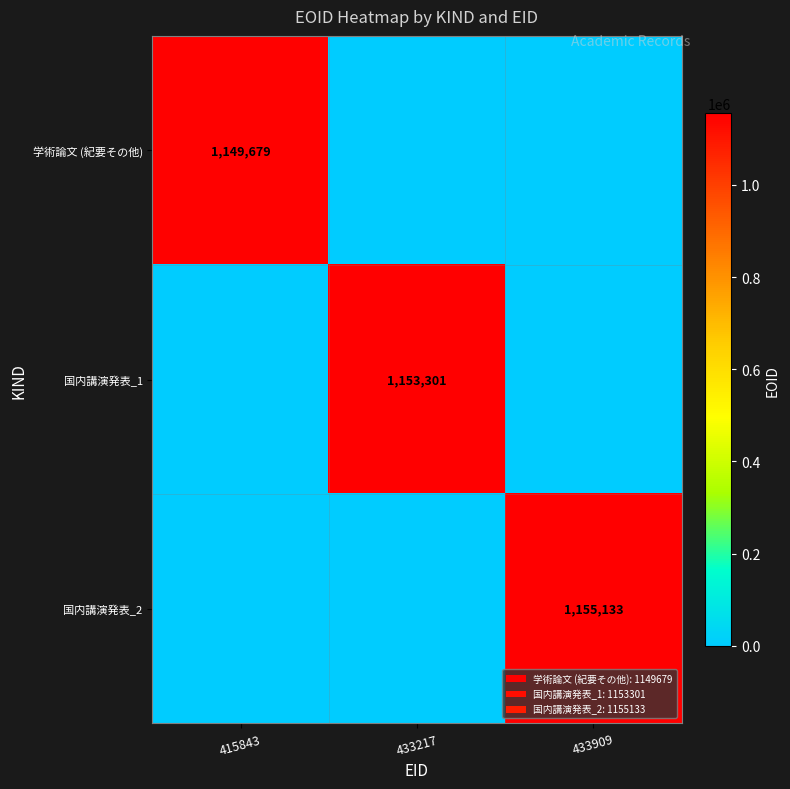

The value of 国内講演発表_2 at 433909 is 391087. True or false?

False